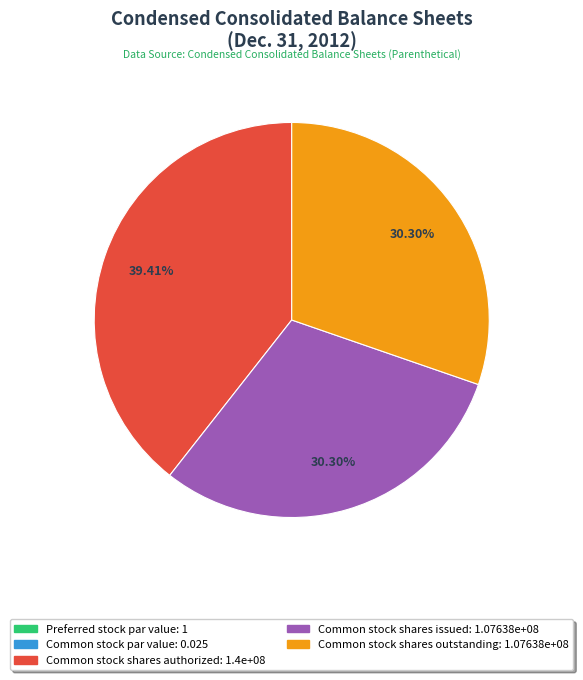

Which has a higher value, Common stock shares outstanding: 1.07638e+08 or Common stock shares authorized: 1.4e+08?

Common stock shares authorized: 1.4e+08